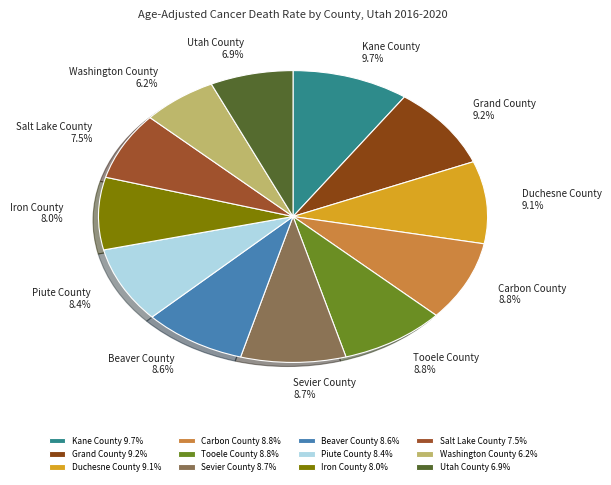

Does any single category account for the majority?

No